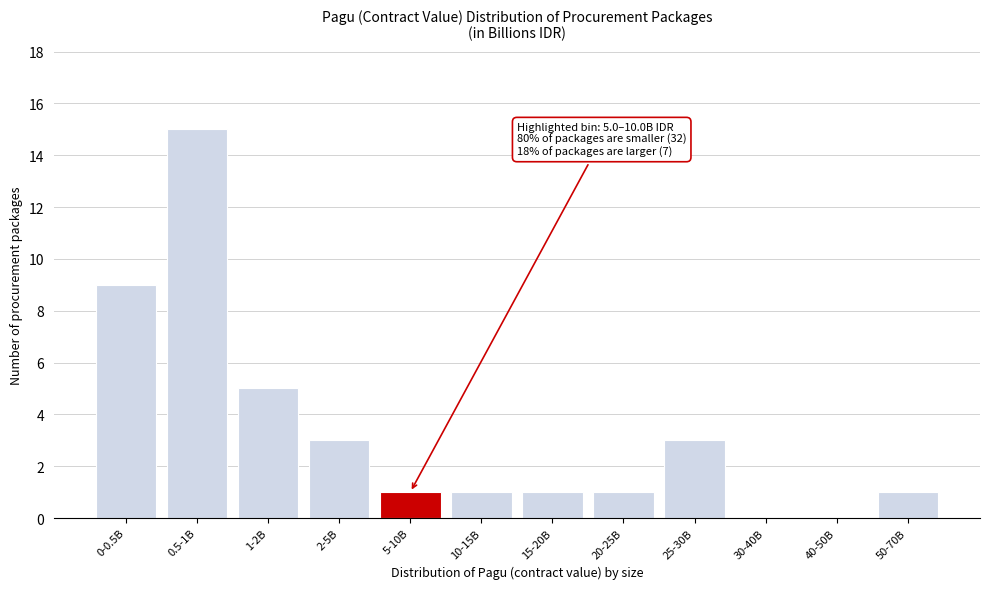

Reading left to right, transcribe all the data shown in this chart.

0-0.5B=9	0.5-1B=15	1-2B=5	2-5B=3	5-10B=1	10-15B=1	15-20B=1	20-25B=1	25-30B=3	30-40B=0	40-50B=0	50-70B=1